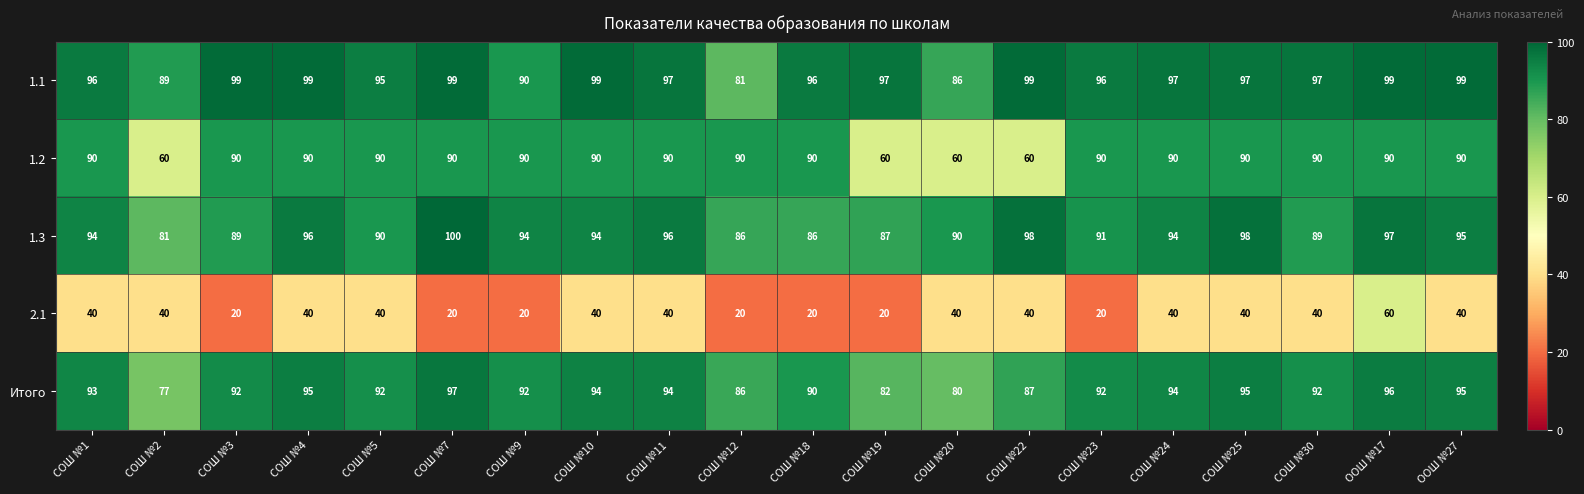

What is the spread (max minus min) of values at СОШ №3?

79